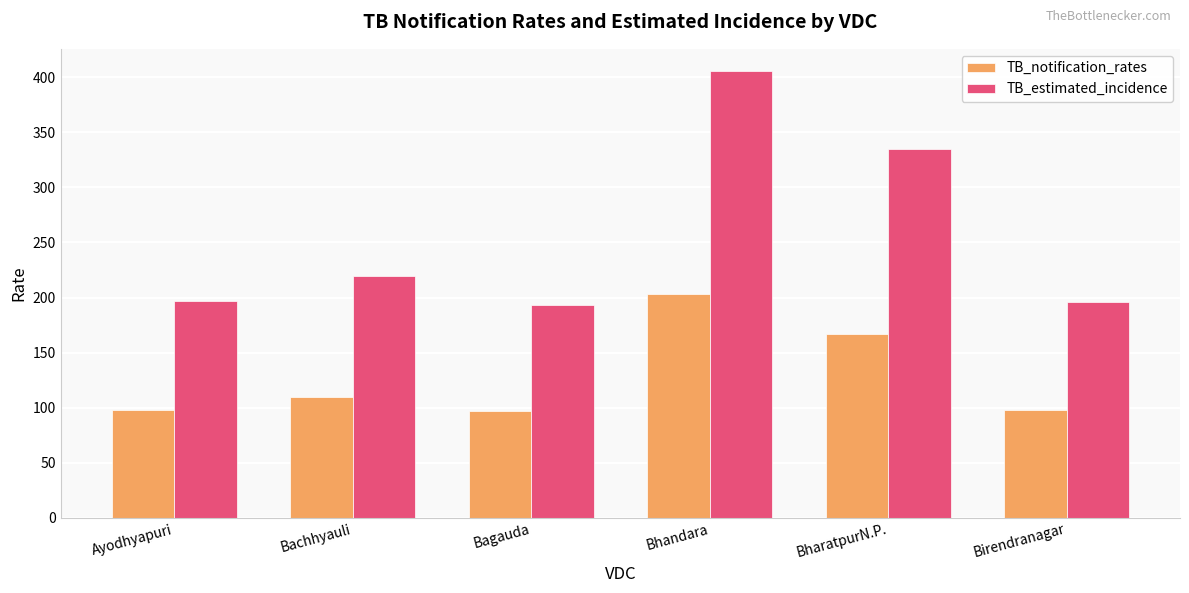

What is the highest value of the TB_notification_rates series?

202.8